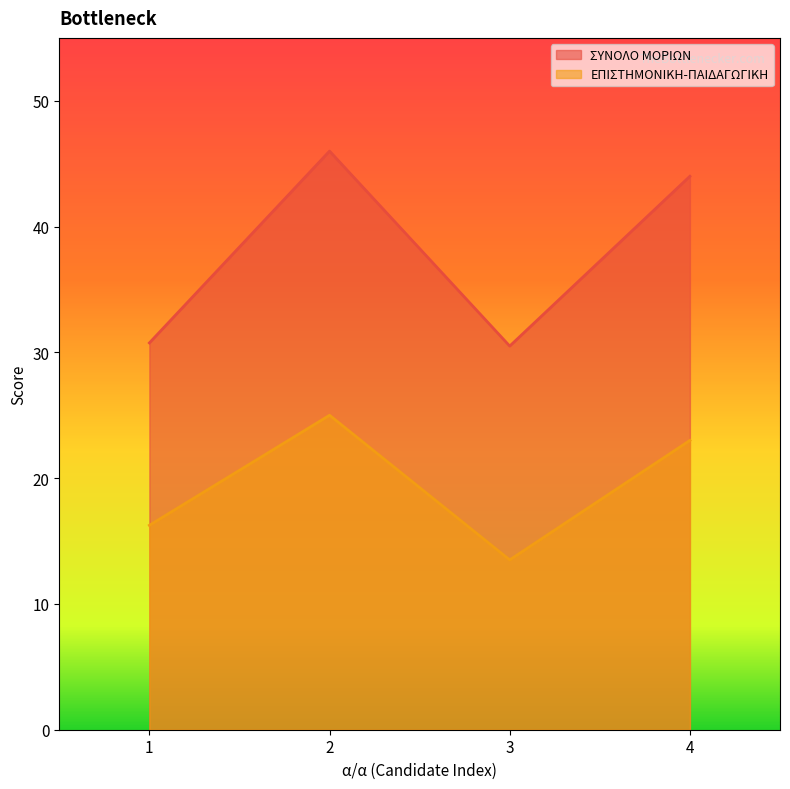

Reading left to right, what are all the values shown in this chart?

ΣΥΝΟΛΟ ΜΟΡΙΩΝ: 1=30.8	2=46.0	3=30.5	4=44.0
ΕΠΙΣΤΗΜΟΝΙΚΗ-ΠΑΙΔΑΓΩΓΙΚΗ: 1=16.2	2=25.0	3=13.5	4=23.0